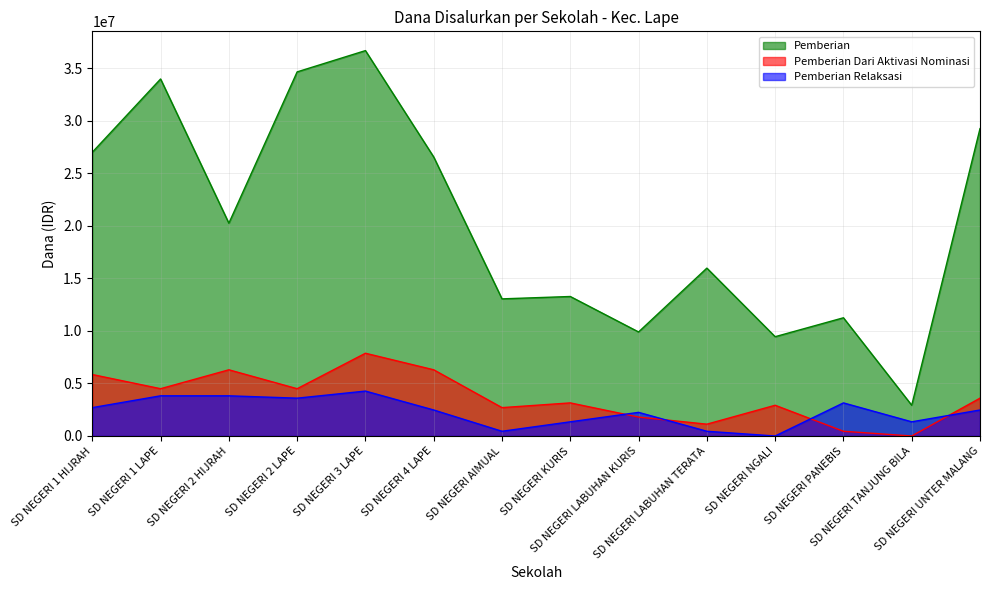

True or false: Pemberian Dari Aktivasi Nominasi has more than 2 points higher than both neighbors.

True